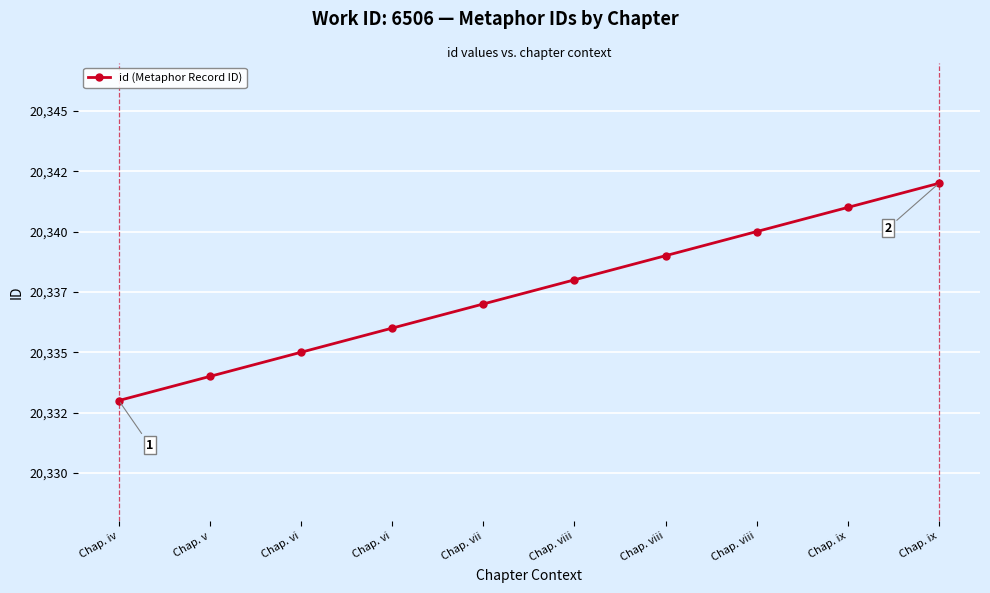

What is the change in value from Chap. viii to Chap. viii?

+2